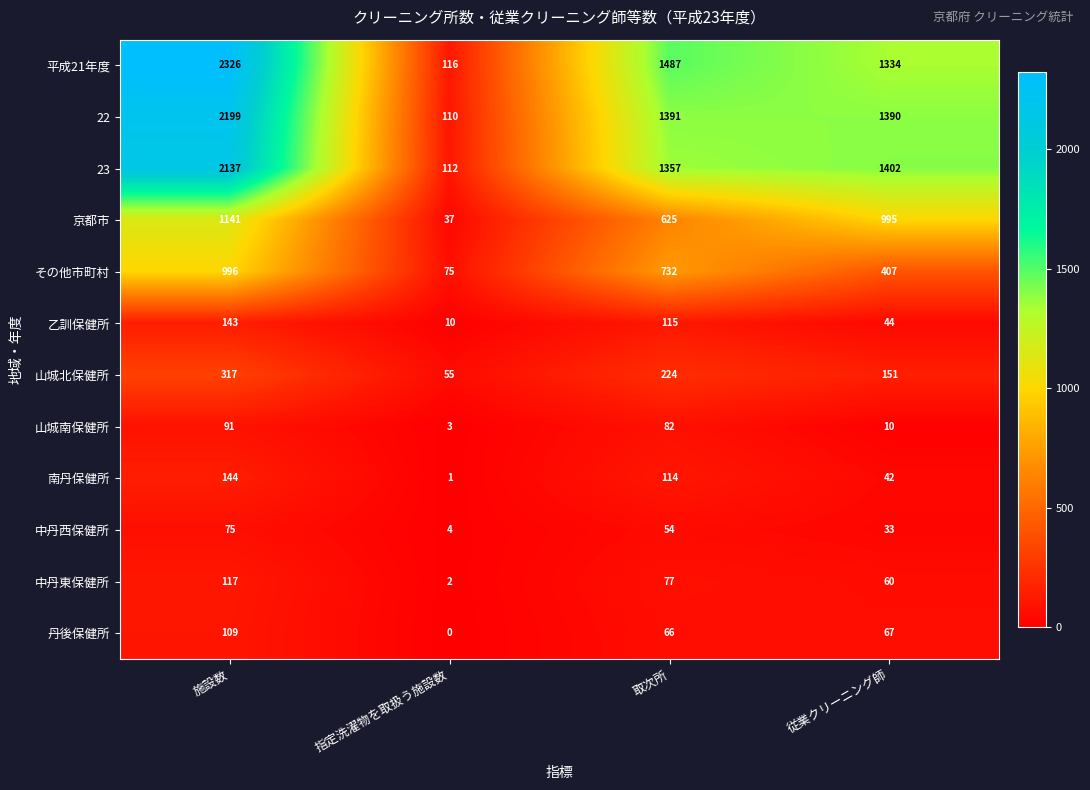

At which category is the sum across all series the highest?

施設数